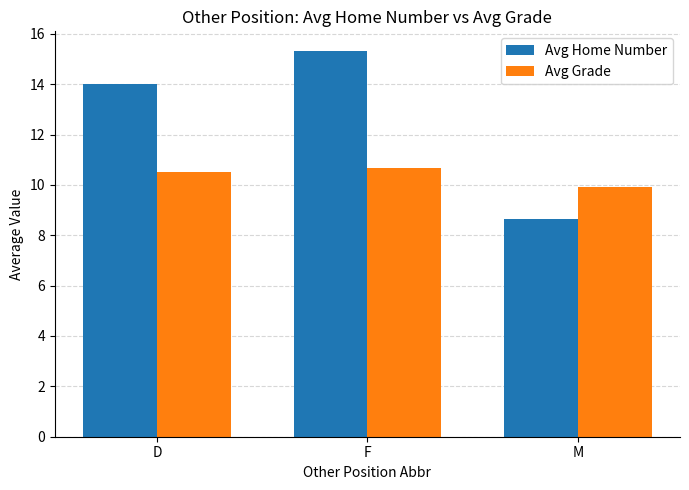

Count the Avg Grade values in the range 9 to 10.

1